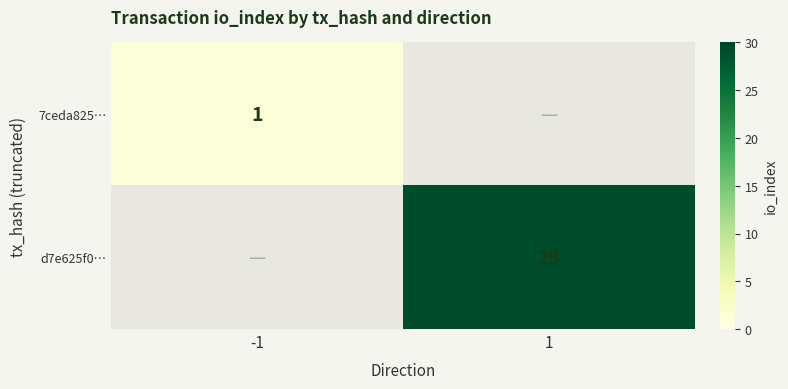

The value of d7e625f0… at 1 is 41. True or false?

False